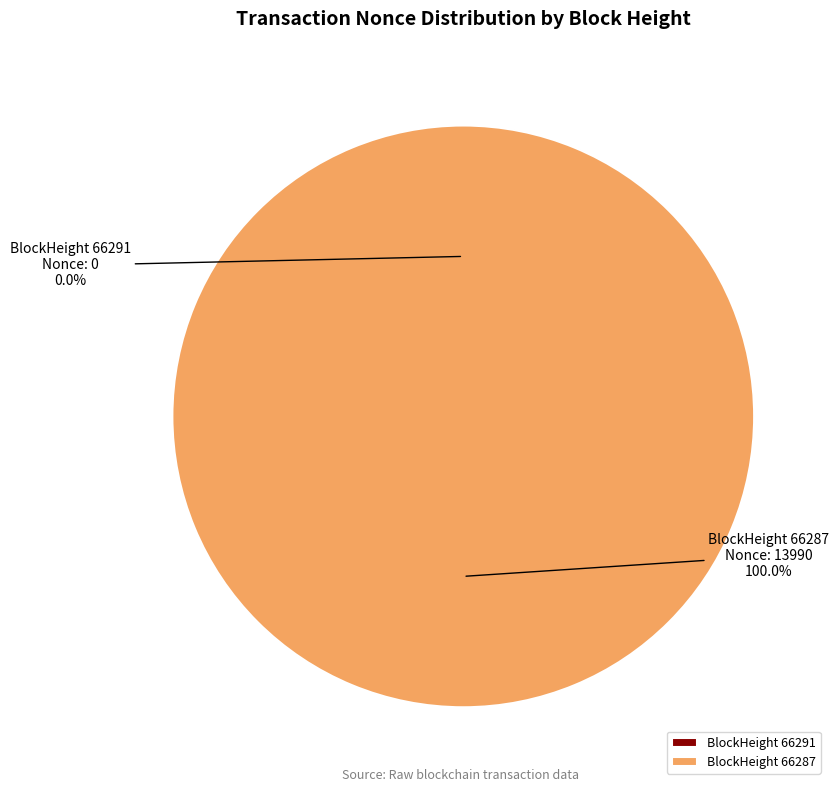

To the nearest percent, what is the difference between the largest and smallest slice percentages?

100%